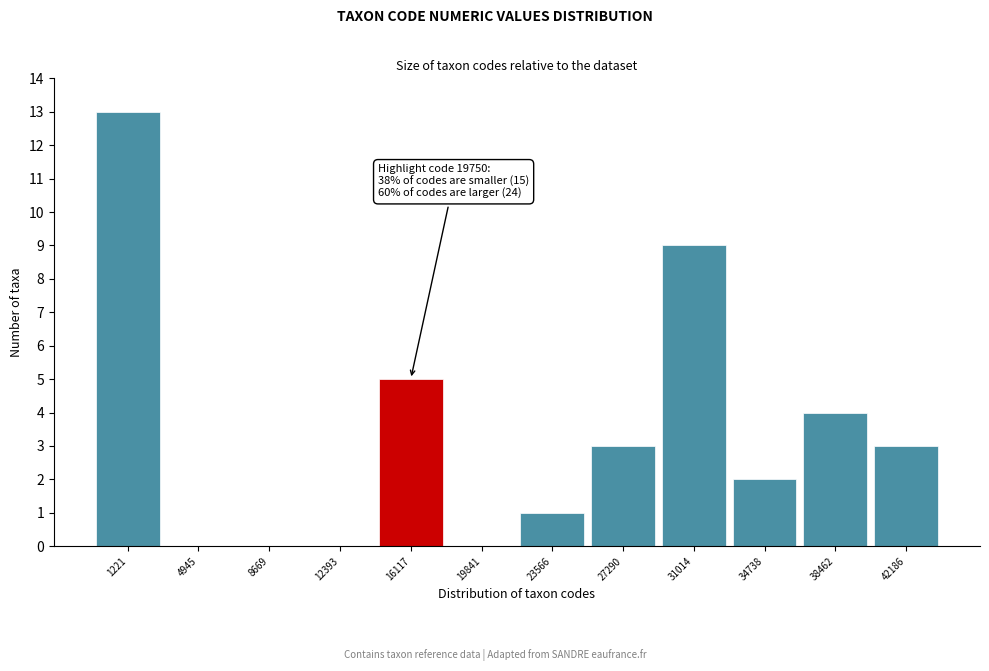

Reading right to left, extract all data points from this chart.

42186=3	38462=4	34738=2	31014=9	27290=3	23566=1	19841=0	16117=5	12393=0	8669=0	4945=0	1221=13